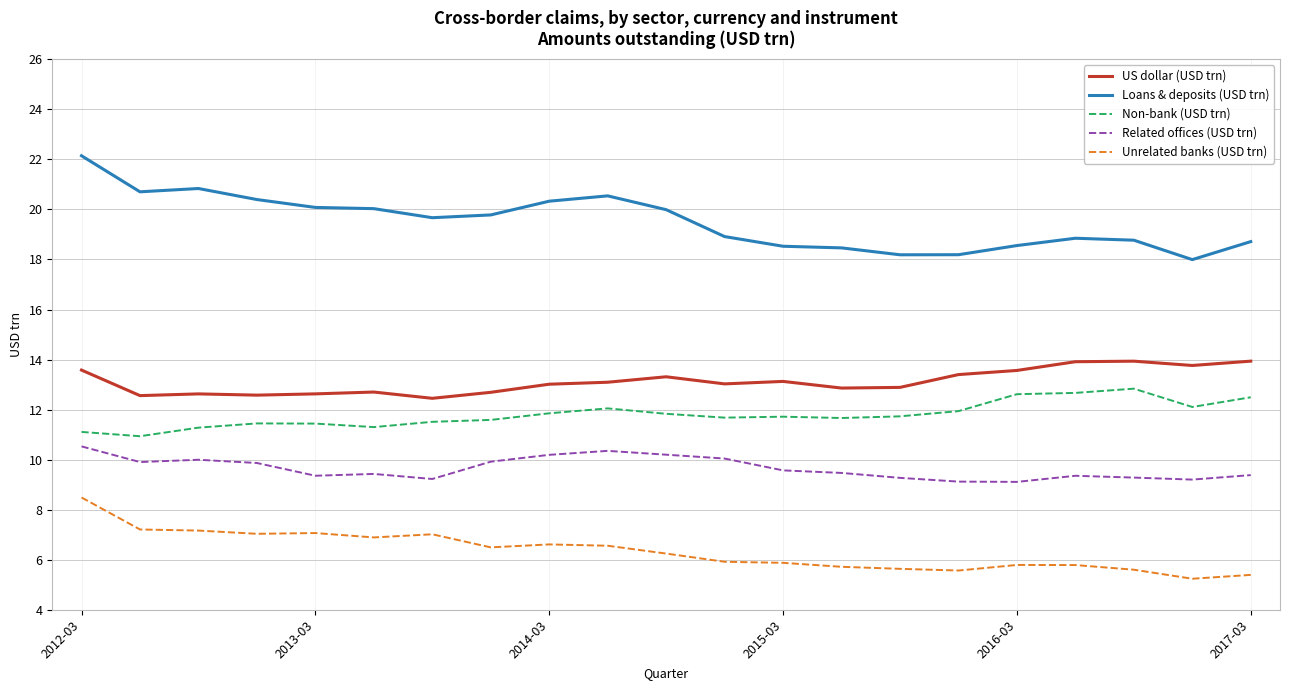

What is the greatest value displayed?

22.1